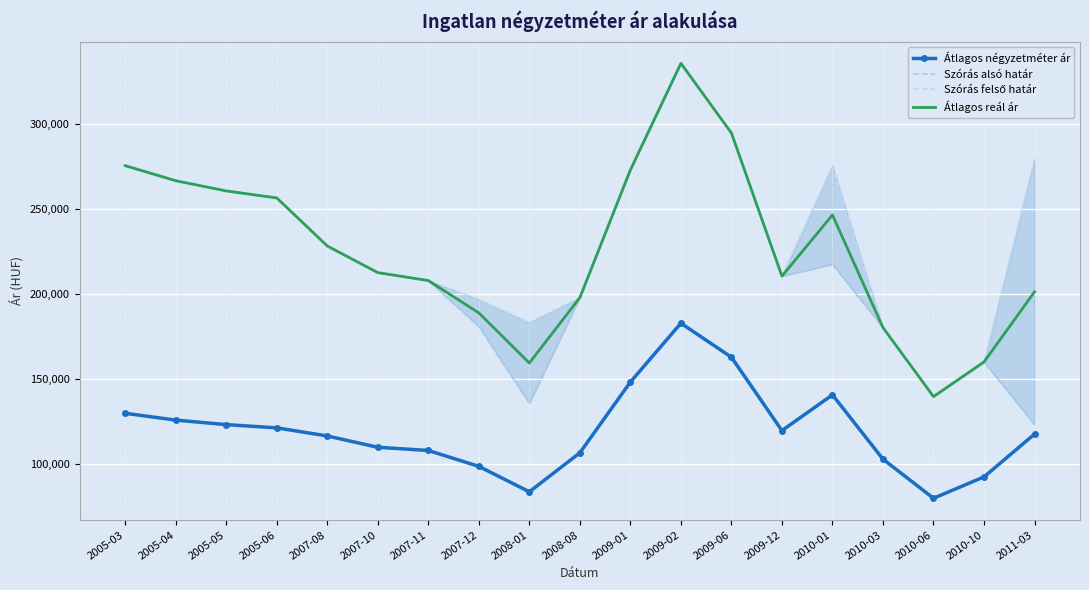

Which series has the widest spread of values?

Szórás alsó határ